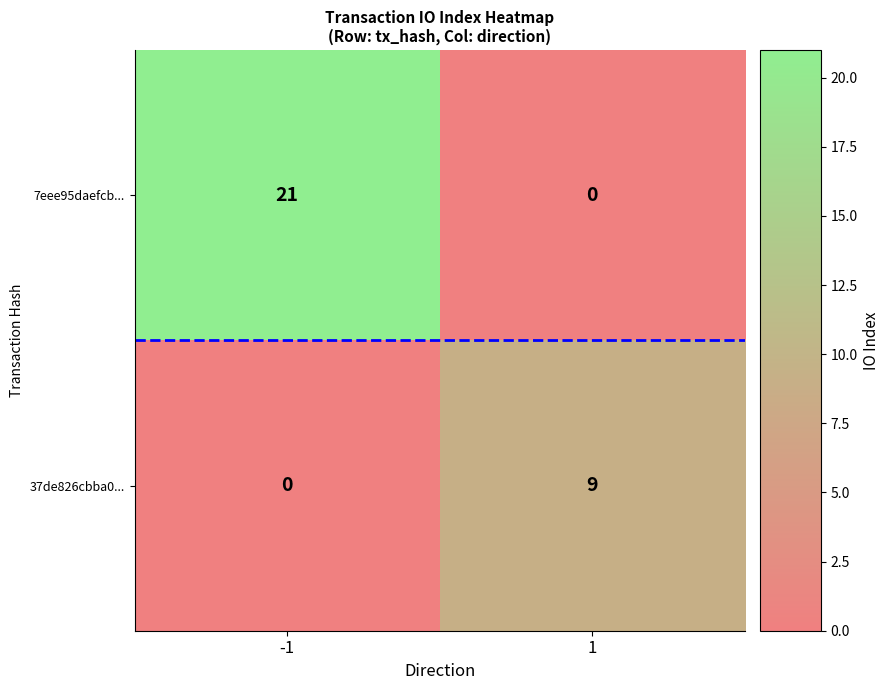

What is the greatest value displayed?

21